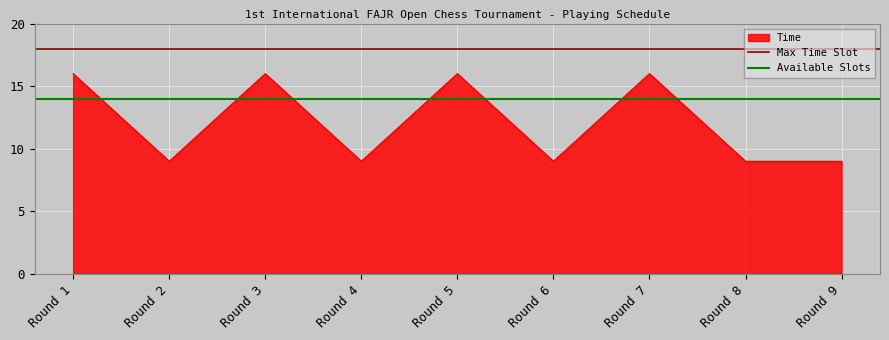

What is the value of the Max Time Slot point at the 1st from the left?

18